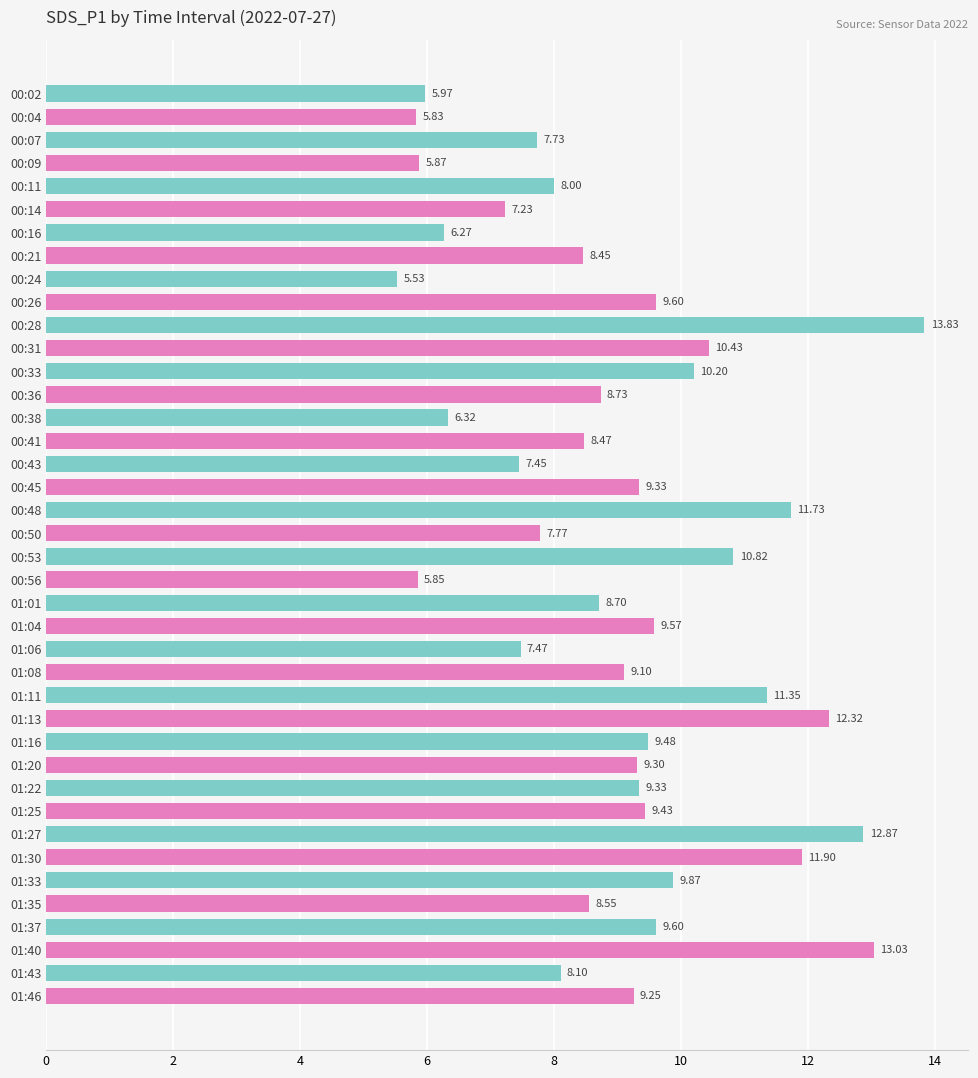

What is the sum of the values at 00:16 and 00:48?

18.0